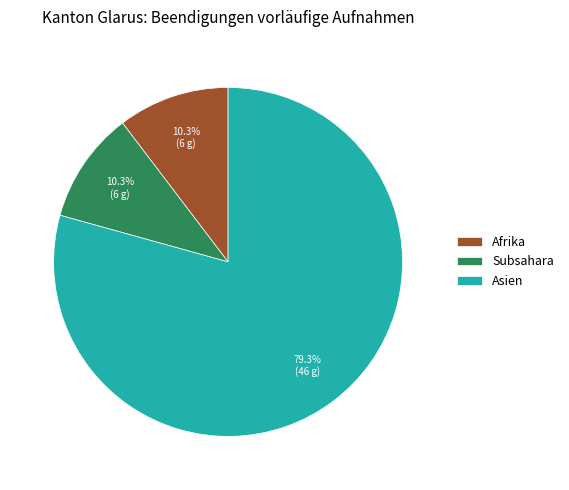

Is it true that Asien is 79% of the pie?

True